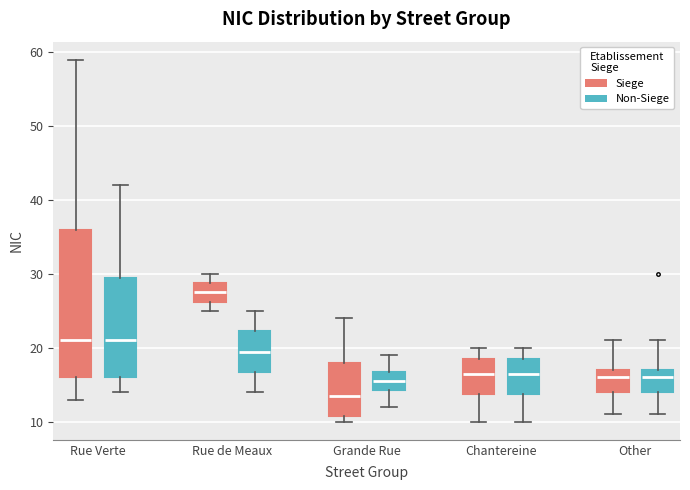

Reading left to right, read every box against the y-axis: the position of its median line, the range the box covers, and the ends of its whiskers. The values are not printed on the chart, so give them approximately, as read against the axis.

Rue Verte (Siege): median 21, box 16 to 36, whiskers 13 to 59
Rue Verte (Non-Siege): median 21, box 16 to 30, whiskers 14 to 42
Rue de Meaux (Siege): median 28, box 26 to 29, whiskers 25 to 30
Rue de Meaux (Non-Siege): median 20, box 17 to 22, whiskers 14 to 25
Grande Rue (Siege): median 14, box 11 to 18, whiskers 10 to 24
Grande Rue (Non-Siege): median 16, box 14 to 17, whiskers 12 to 19
Chantereine (Siege): median 17, box 14 to 19, whiskers 10 to 20
Chantereine (Non-Siege): median 17, box 14 to 19, whiskers 10 to 20
Other (Siege): median 16, box 14 to 17, whiskers 11 to 21
Other (Non-Siege): median 16, box 14 to 17, whiskers 11 to 21